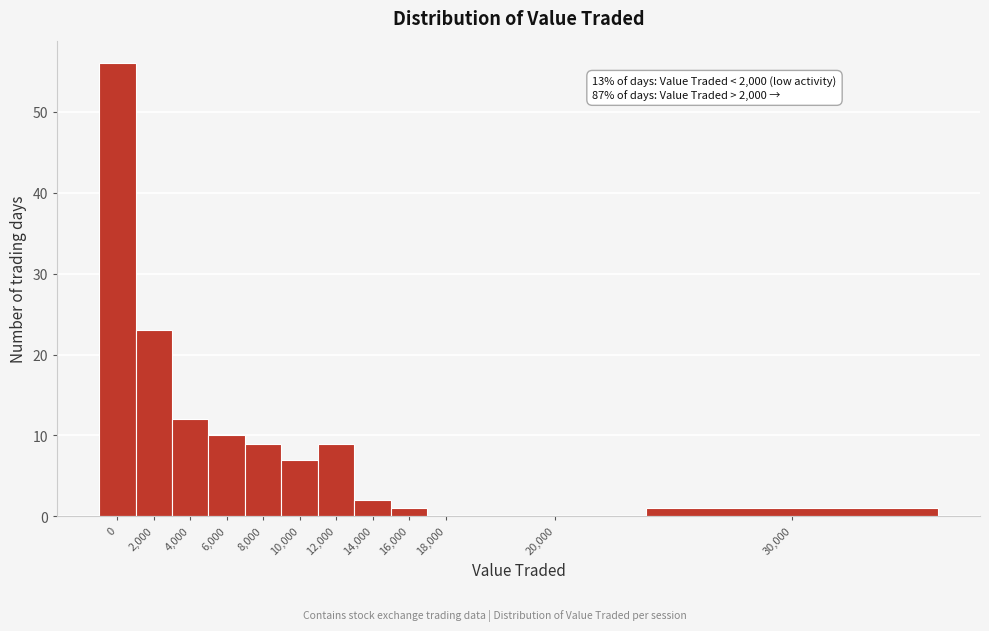

Reading left to right, transcribe all the data shown in this chart.

0=56	2,000=23	4,000=12	6,000=10	8,000=9	10,000=7	12,000=9	14,000=2	16,000=1	18,000=0	20,000=0	30,000=1